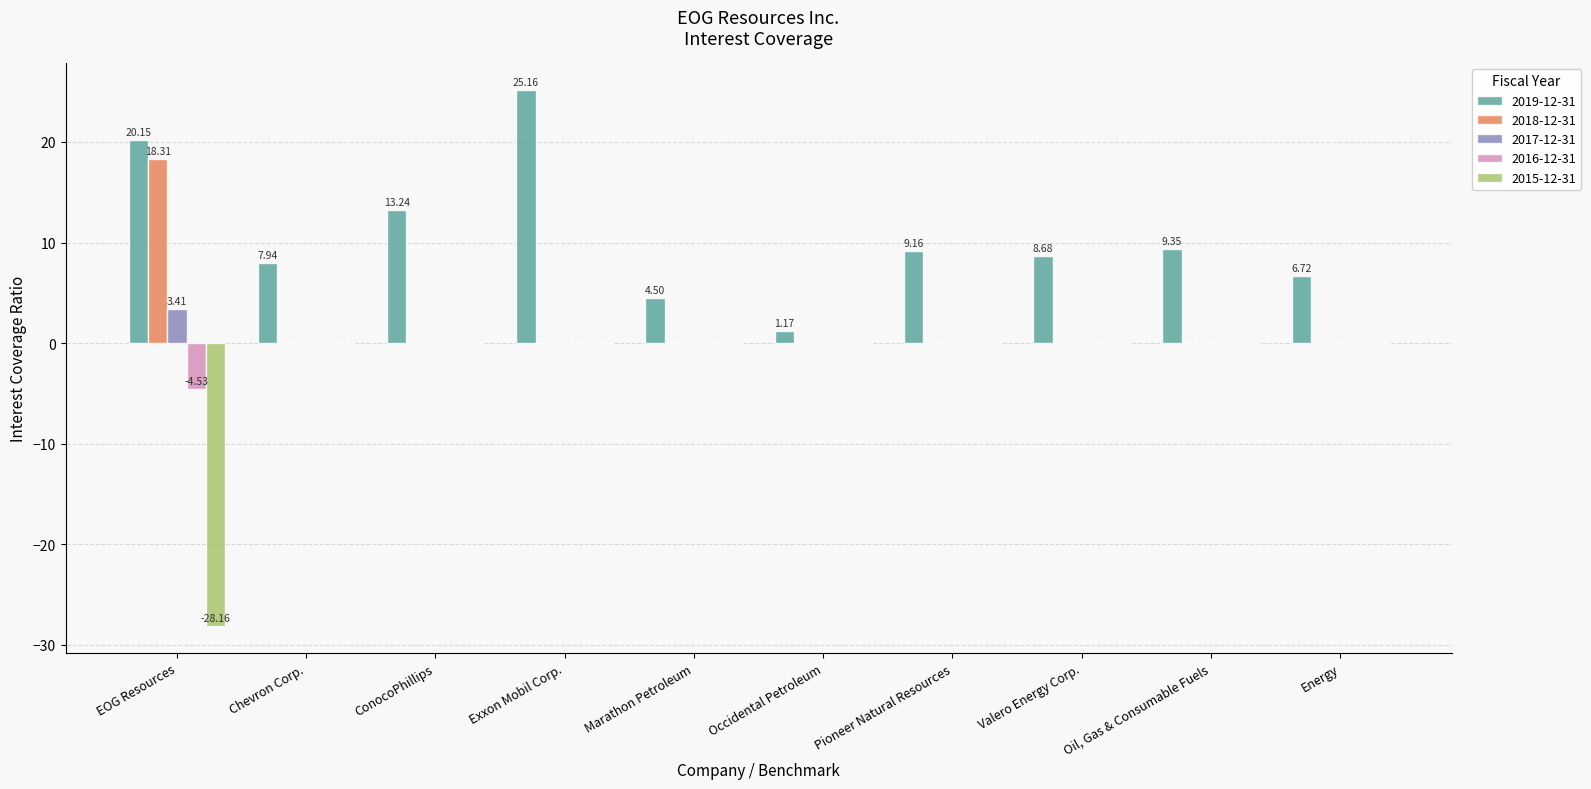

What is the sum of all 2018-12-31 values?

18.3